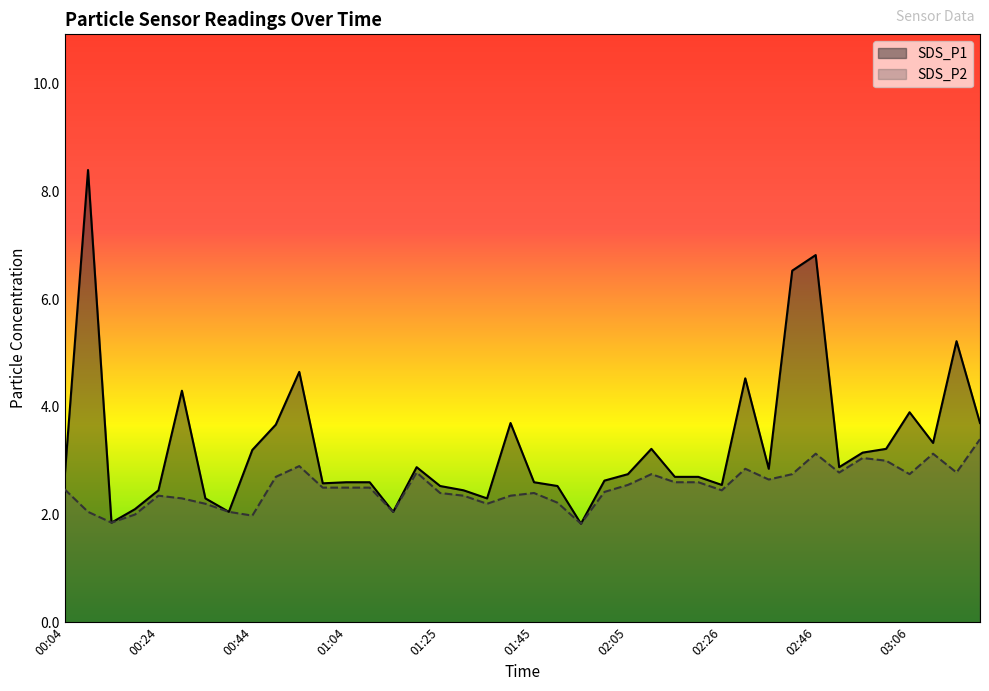

True or false: SDS_P1 has more than 2 points higher than both neighbors.

True